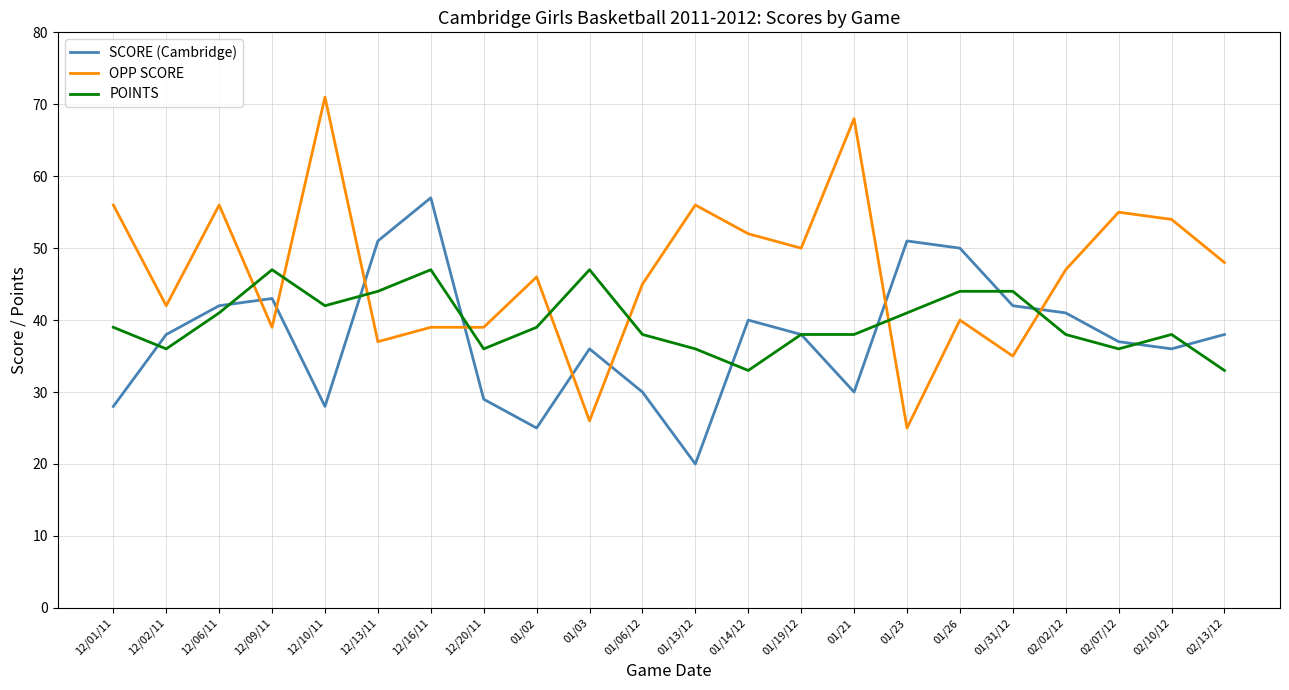

Reading right to left, extract all data points from this chart.

SCORE (Cambridge): 38	36	37	41	42	50	51	30	38	40	20	30	36	25	29	57	51	28	43	42	38	28
OPP SCORE: 48	54	55	47	35	40	25	68	50	52	56	45	26	46	39	39	37	71	39	56	42	56
POINTS: 33	38	36	38	44	44	41	38	38	33	36	38	47	39	36	47	44	42	47	41	36	39